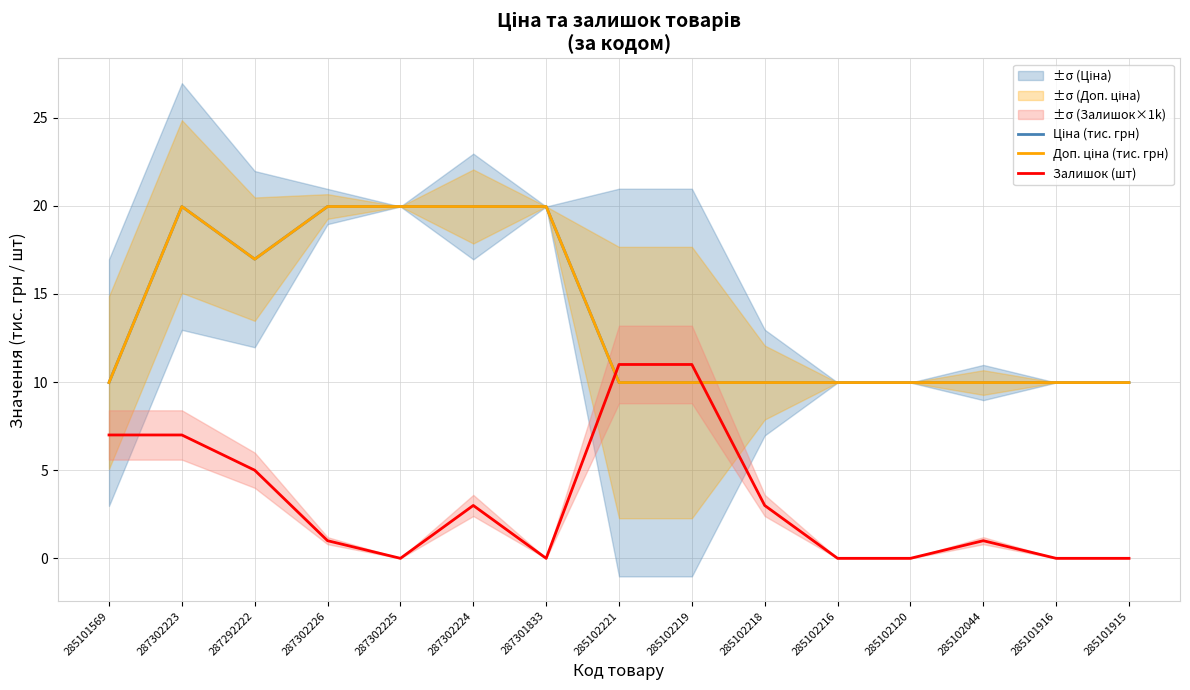

Which series has the widest spread of values?

Залишок (шт)